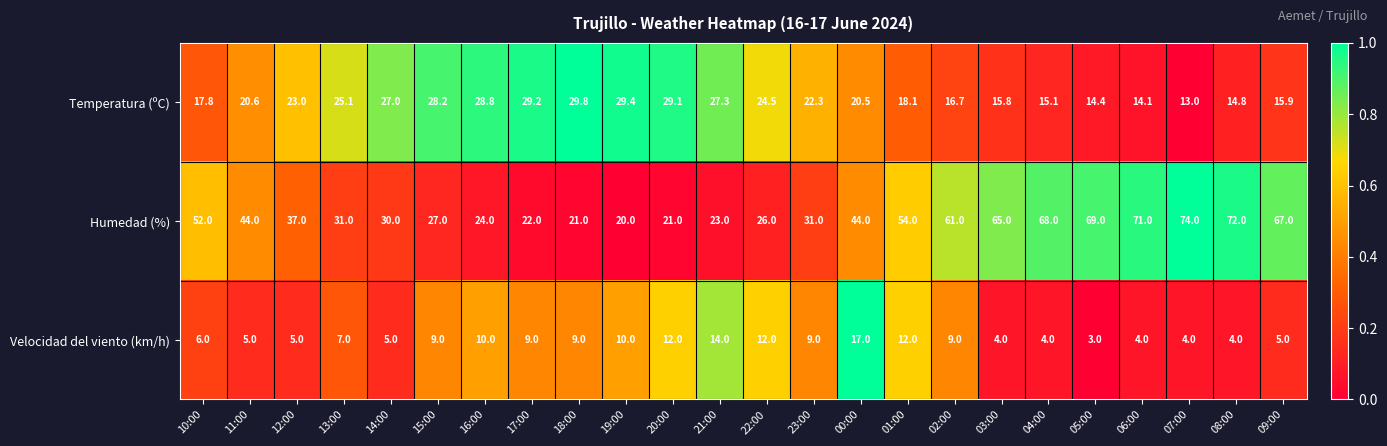

At which category is the sum across all series the highest?

07:00